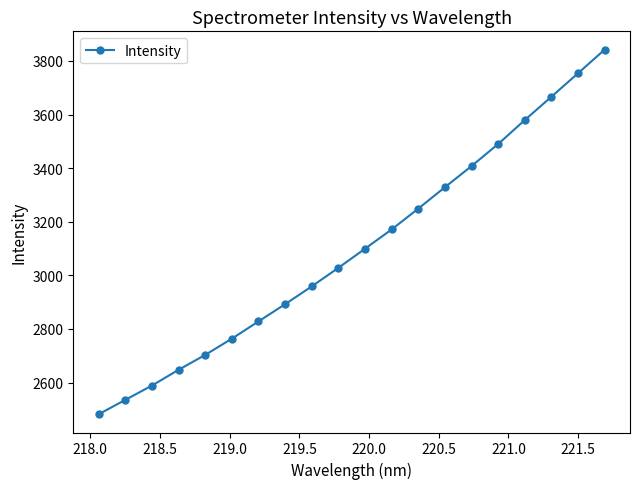

What is the sum of all values?

62019.4